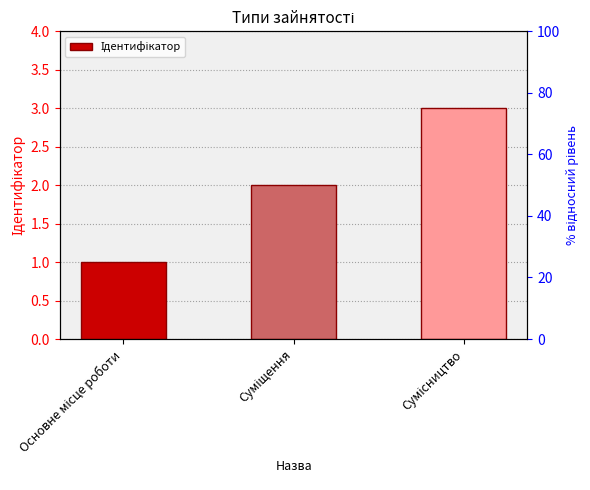

What is the sum of the values at Основне місце роботи and Сумісництво?

4